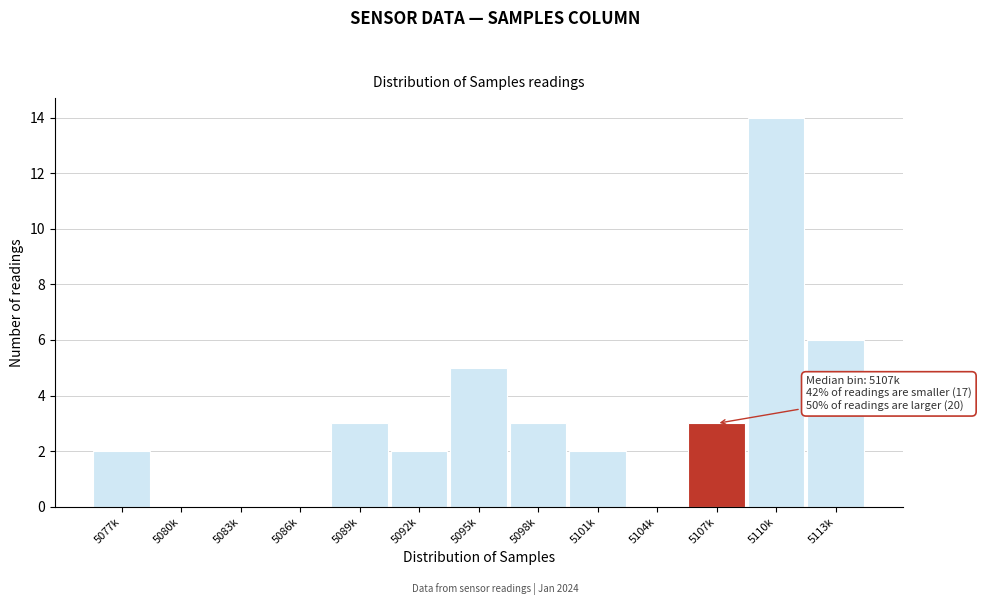

Reading right to left, transcribe all the data shown in this chart.

5113k=6	5110k=14	5107k=3	5104k=0	5101k=2	5098k=3	5095k=5	5092k=2	5089k=3	5086k=0	5083k=0	5080k=0	5077k=2